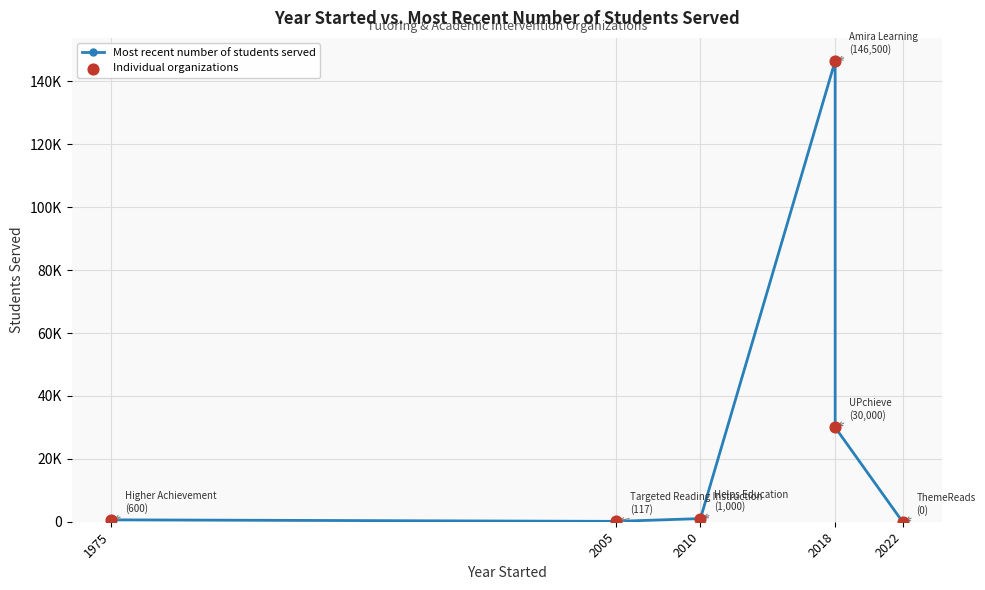

Which series contains the highest Y value?

Most recent number of students served